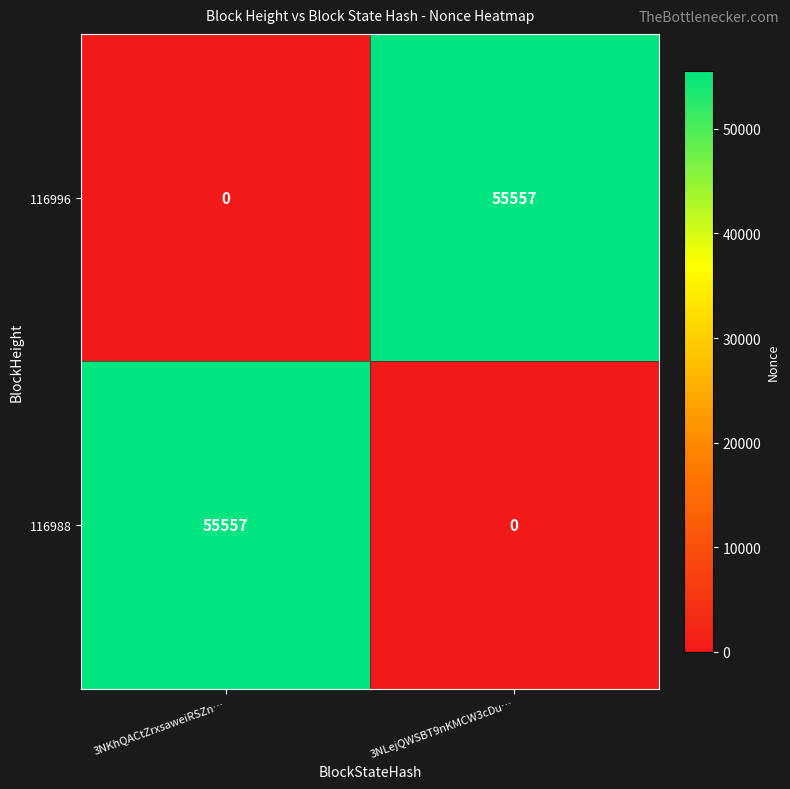

What is the difference between the maximum and minimum values in the 116996 series?

55557